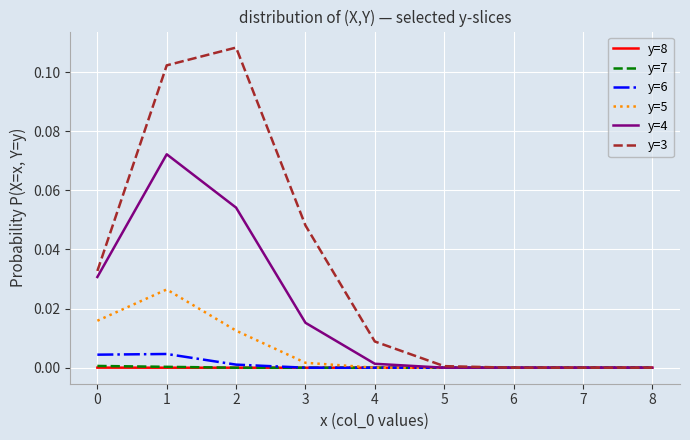

How many distinct data groups are displayed?

6